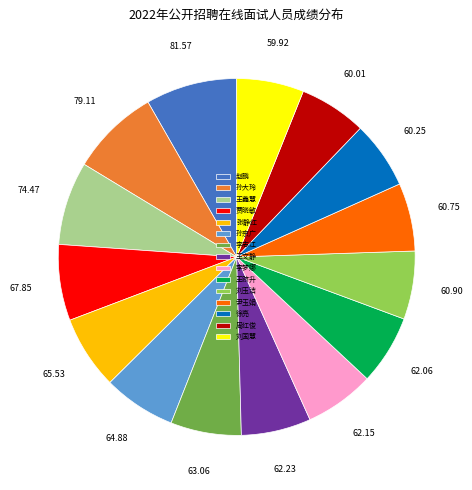

Is the sum of 王文静 and 徐亮 greater than half?

No